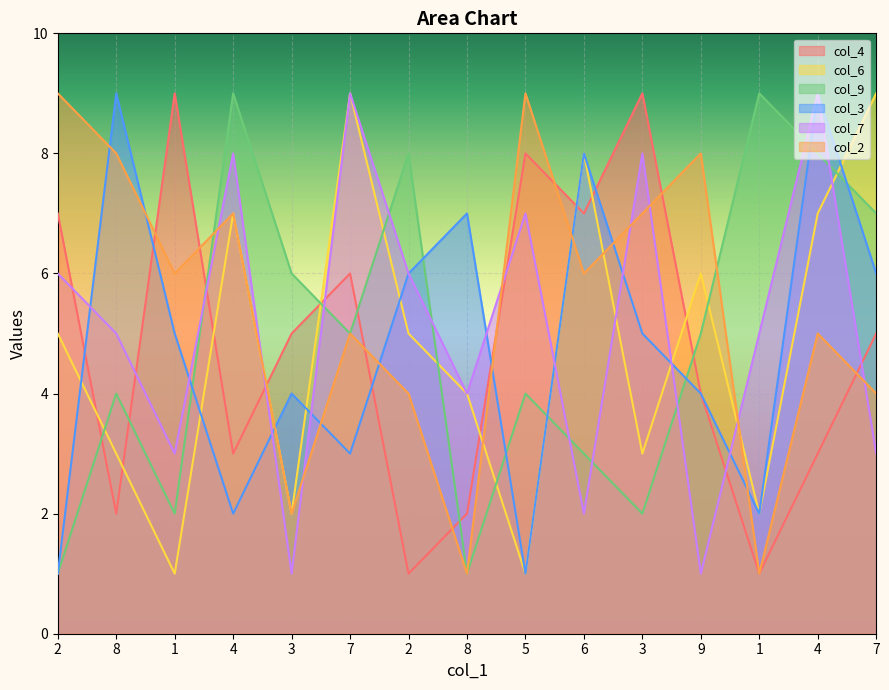

How many intersections are there between col_2 and col_7?

8